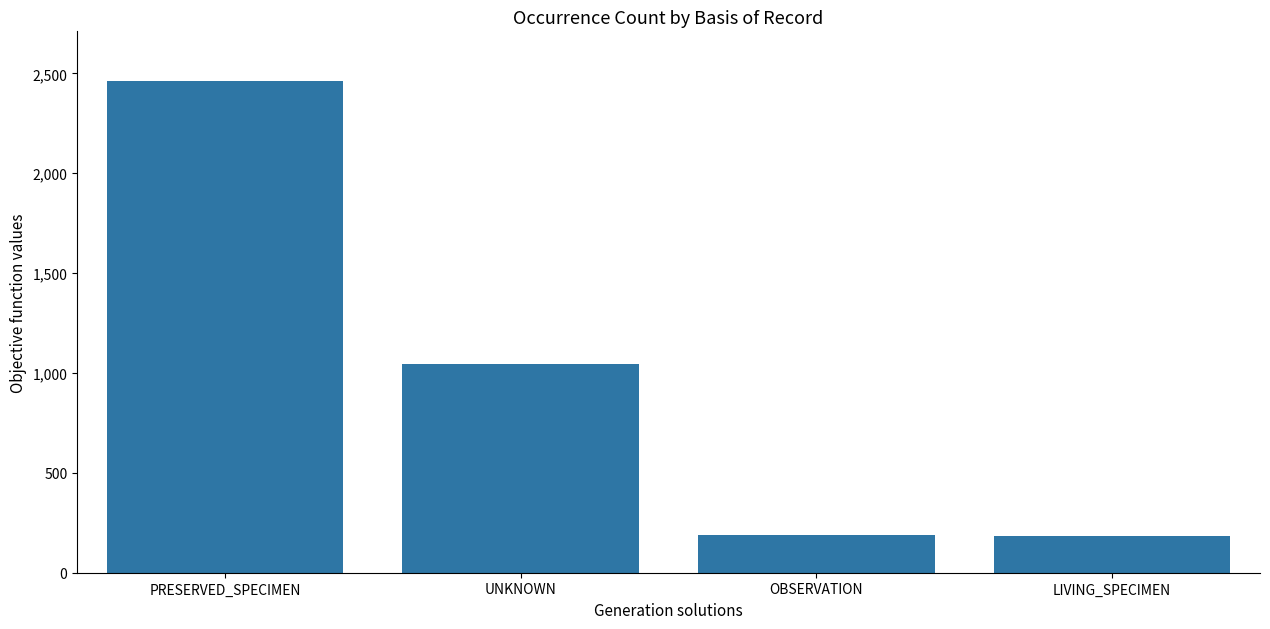

Is it true that the value at PRESERVED_SPECIMEN is 2464?

True